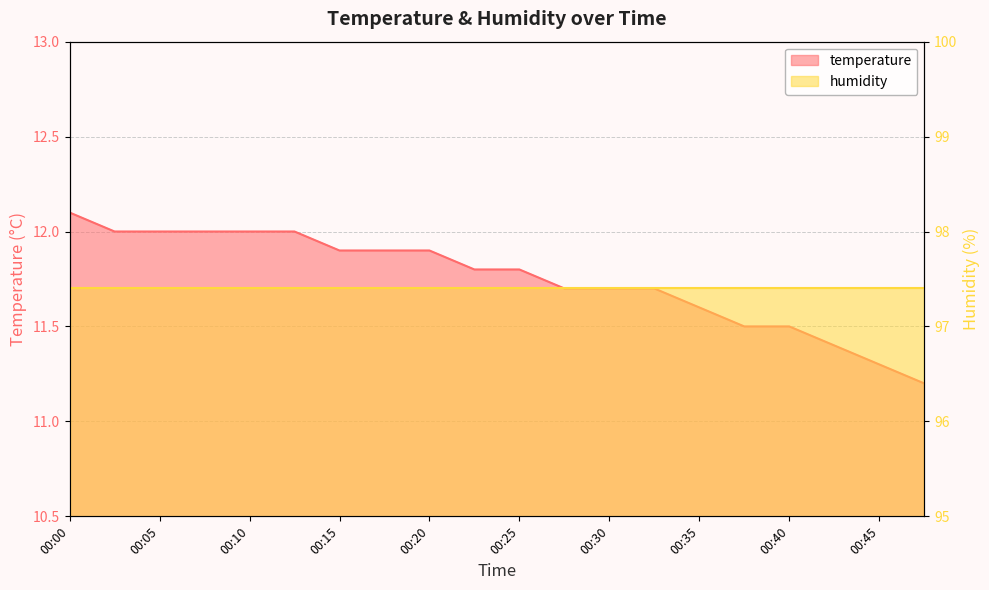

The chart shows a value of 11.2 at 00:48. True or false?

True